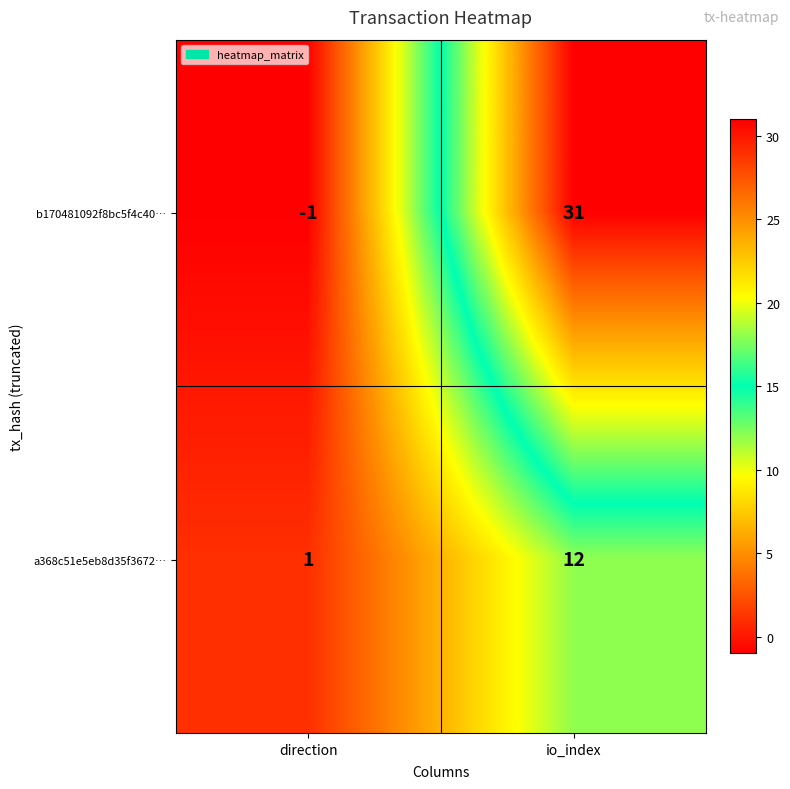

Count the number of categories in the chart.

2